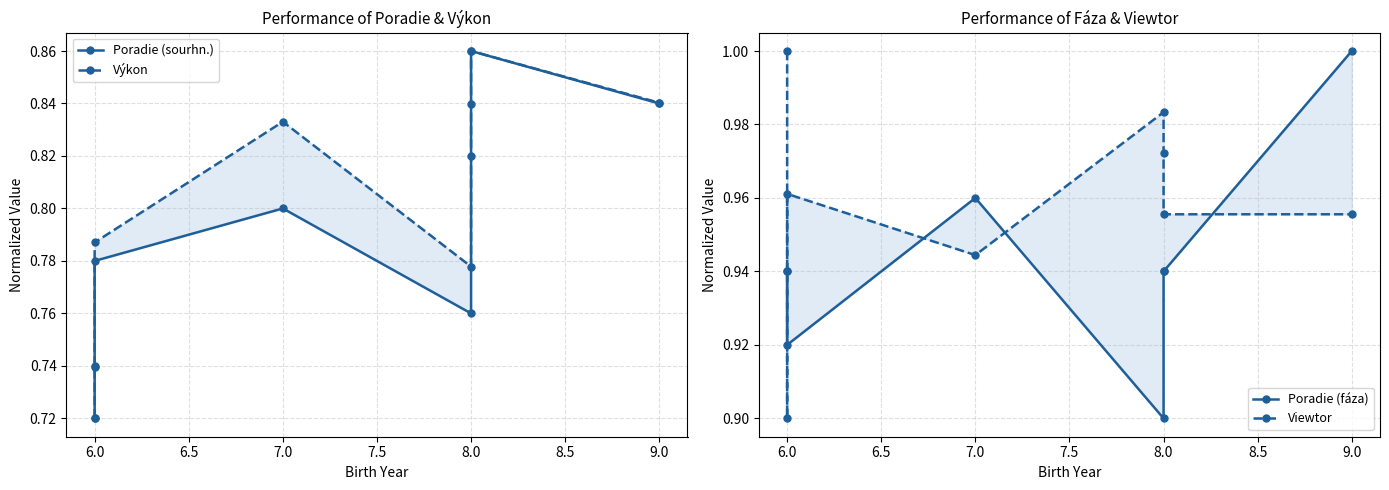

Which series has the widest spread of values?

Poradie (sourhn.)